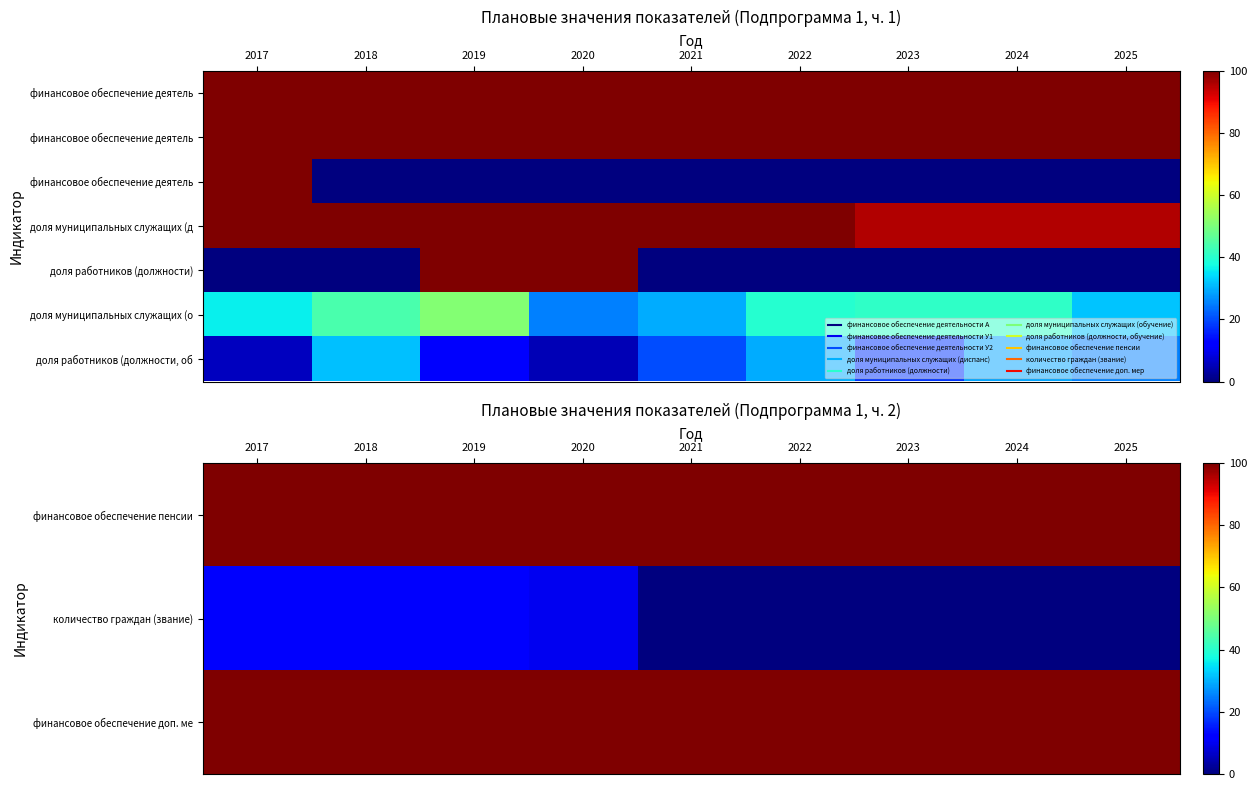

Rank the categories by финансовое обеспечение пенсии value from lowest to highest.

2017, 2018, 2019, 2020, 2021, 2022, 2023, 2024, 2025